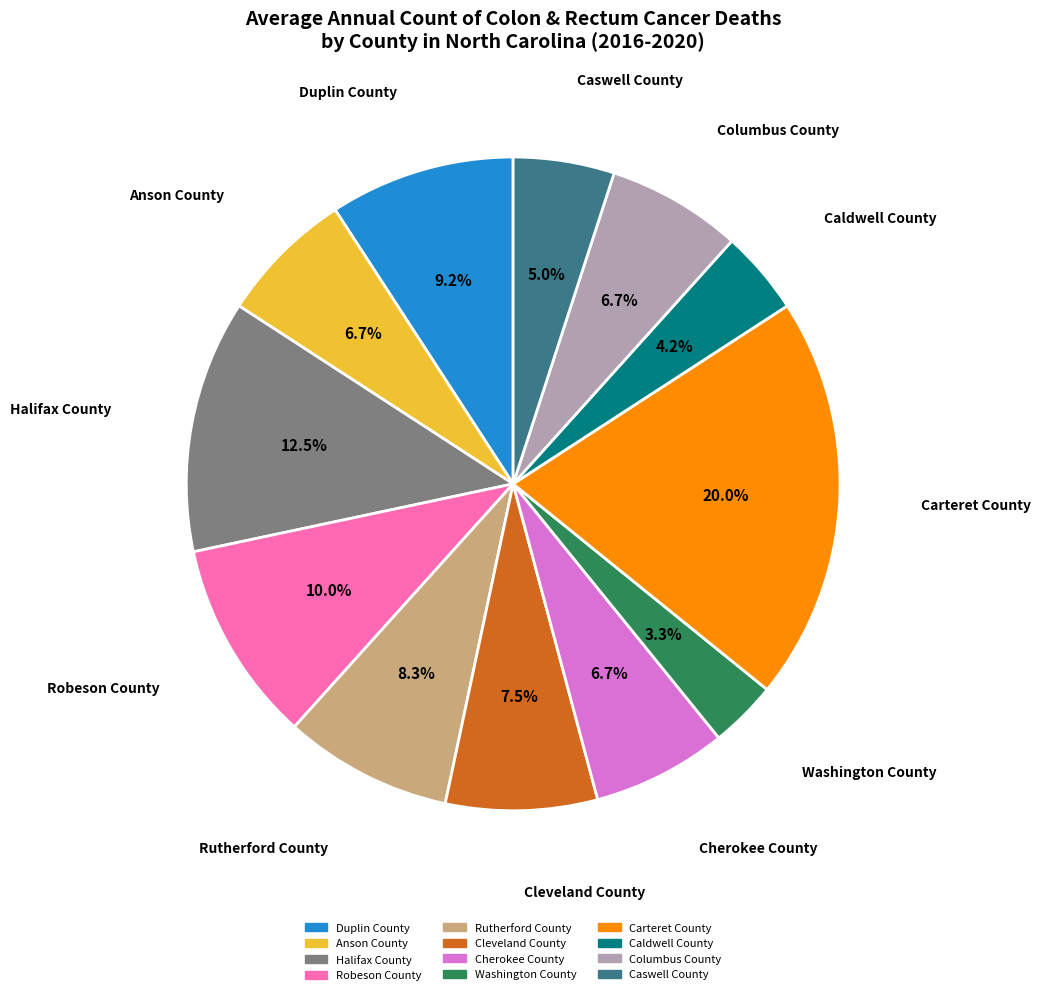

To the nearest percent, what is the average slice percentage?

8%